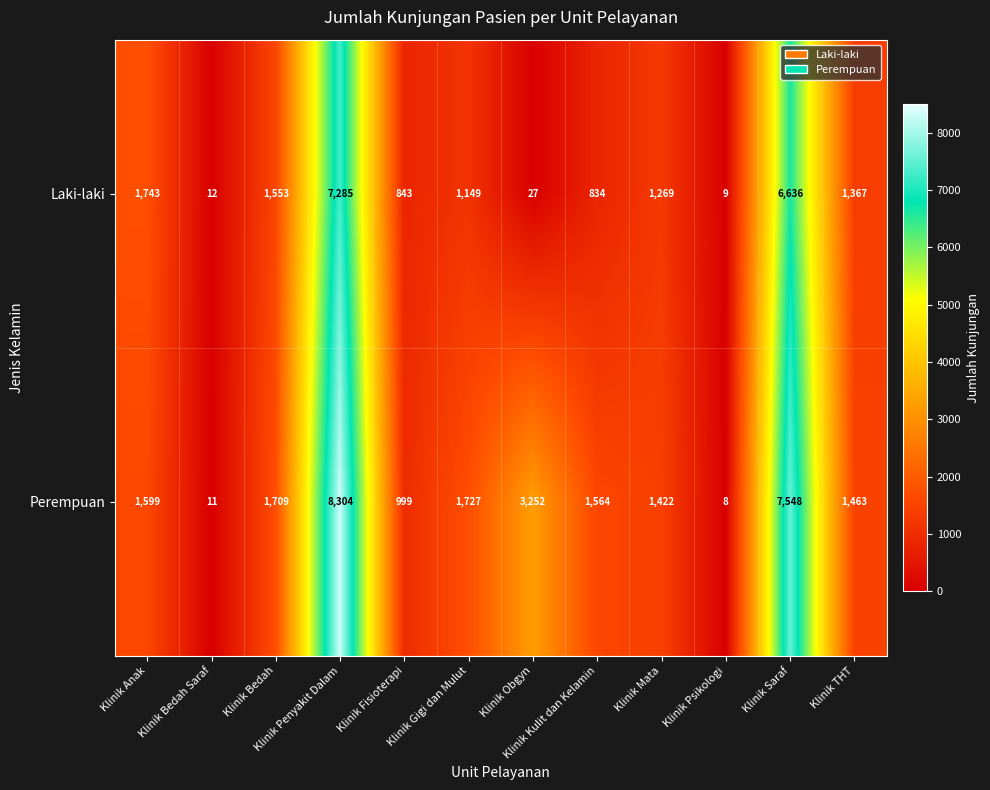

List the series in order of their peak value, lowest first.

Laki-laki, Perempuan